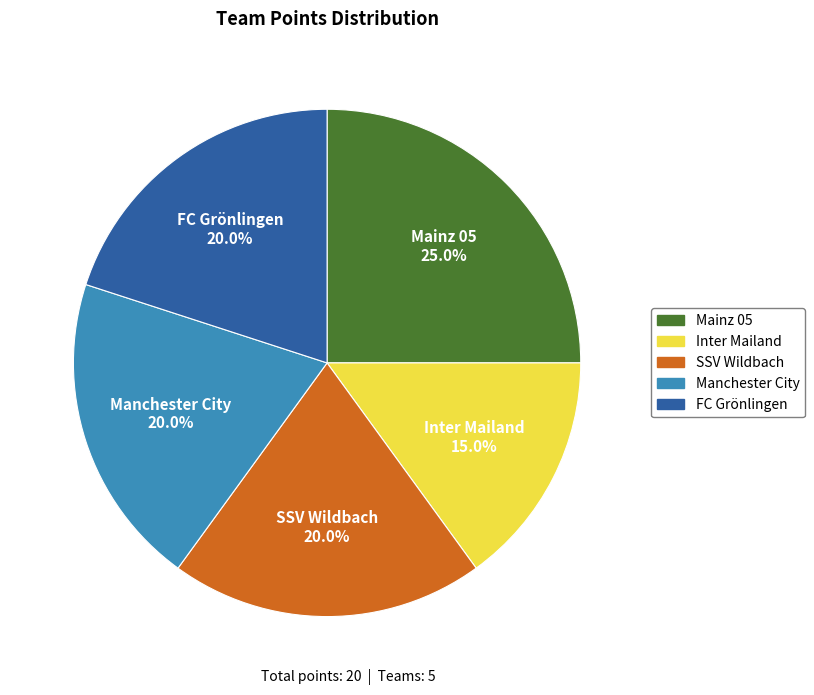

Which slice is the smallest?

Inter Mailand